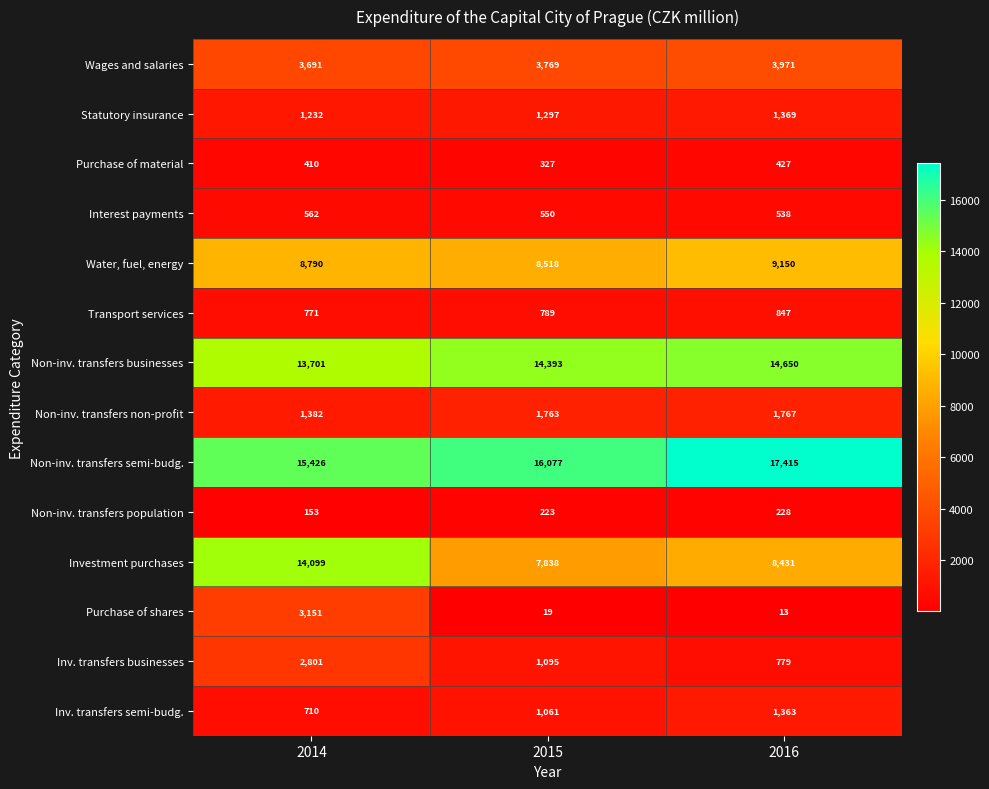

At which category is the sum across all series the highest?

2014